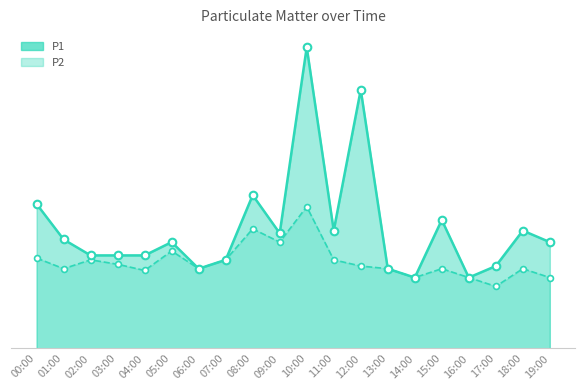

Which series has the largest Y range (max minus min)?

P1